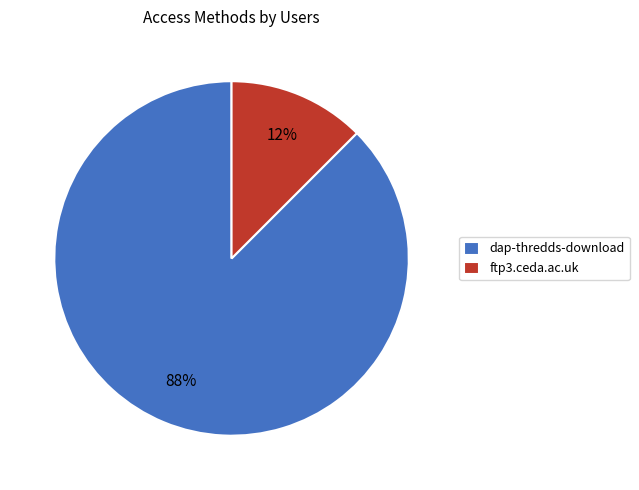

Which has a higher value, dap-thredds-download or ftp3.ceda.ac.uk?

dap-thredds-download